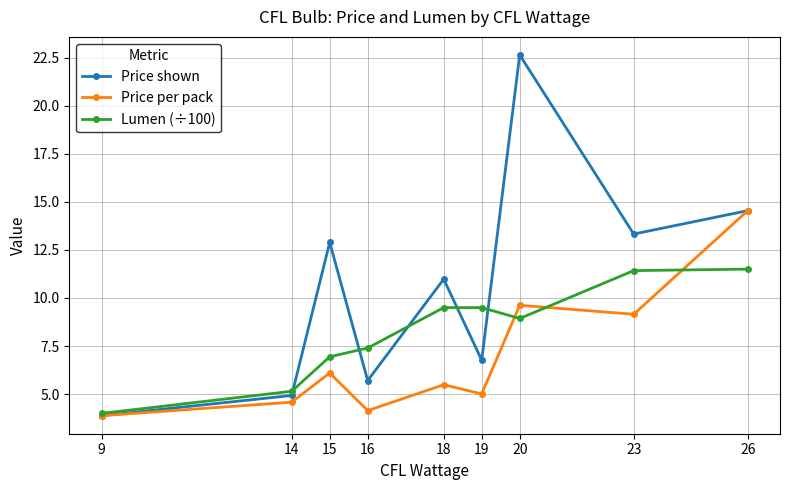

The value of Lumen (÷100) at 14 is 2.6. True or false?

False